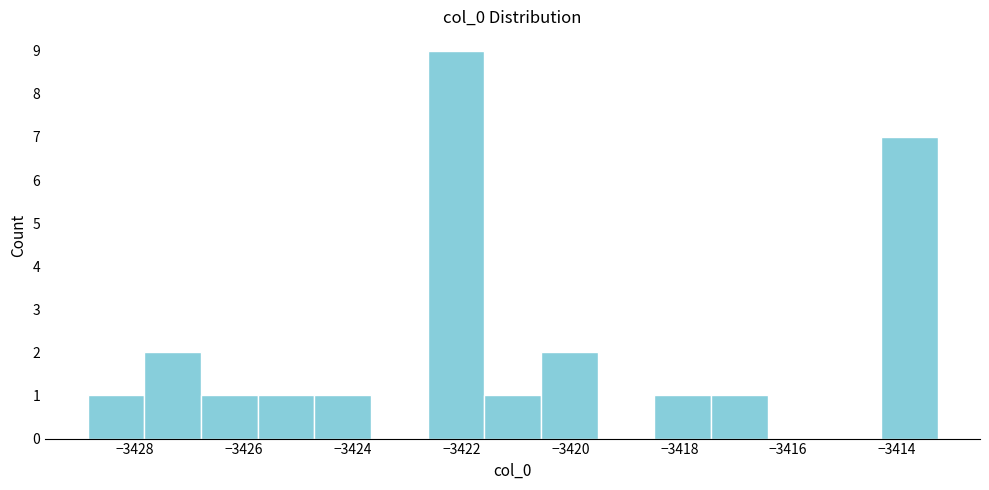

What is the height of the bar covering -3417.4 to -3416.4 on the x-axis? Neither the bar edges nor the heights are printed on the chart, so give them approximately, as read against the axes.

1